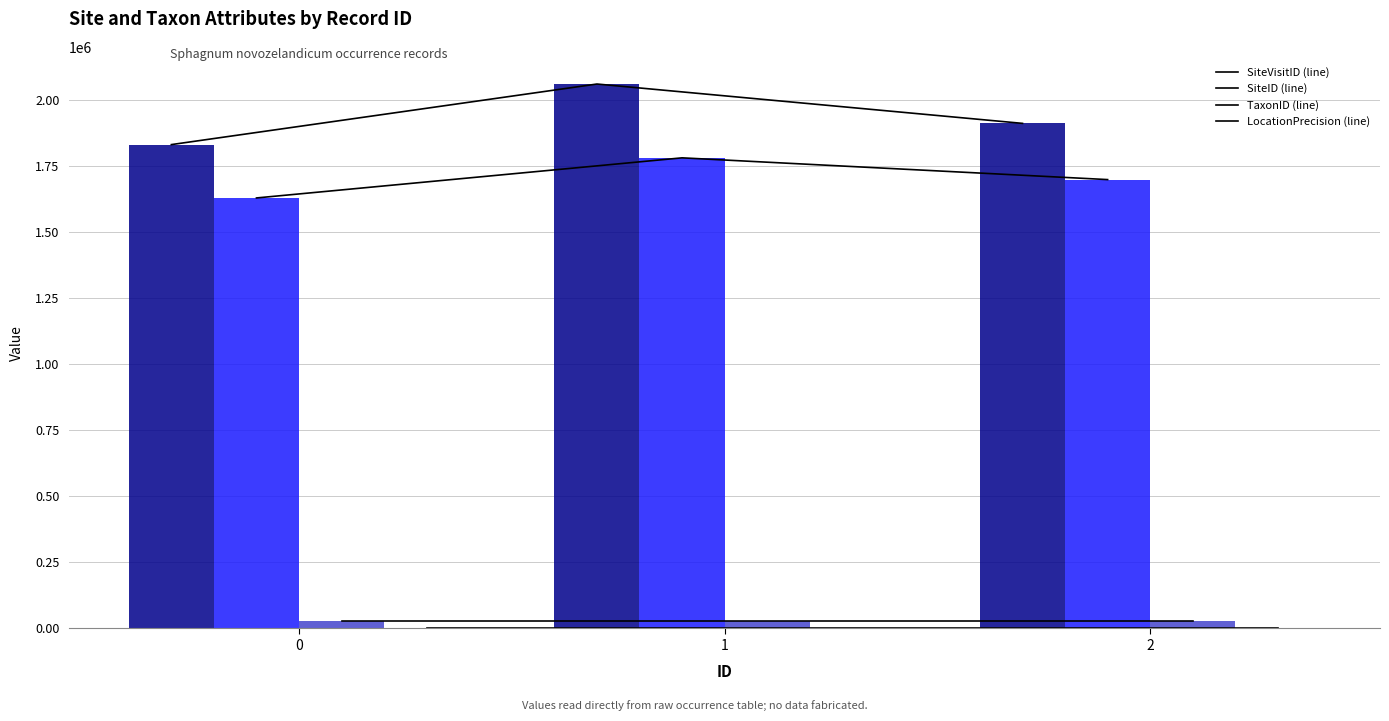

What is the average value of the SiteVisitID series?

1933193